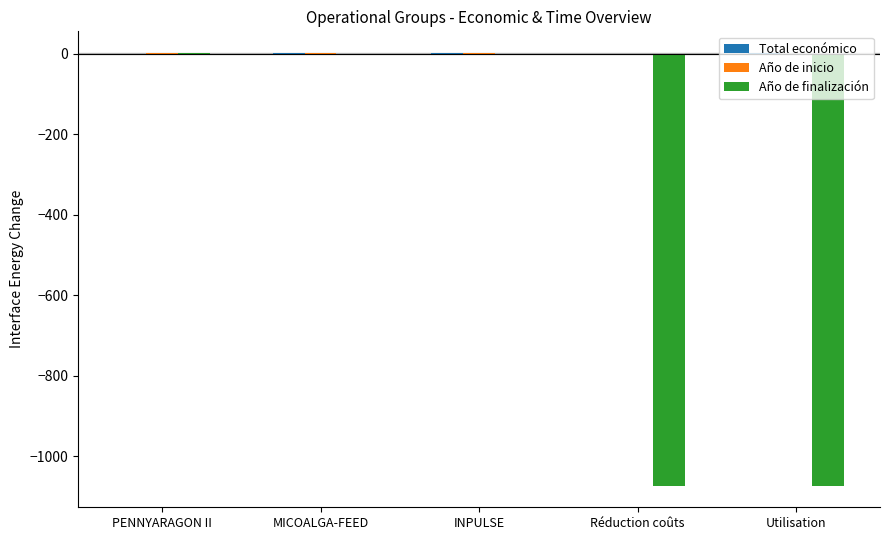

Which series changed the most between INPULSE and Utilisation?

Año de finalización